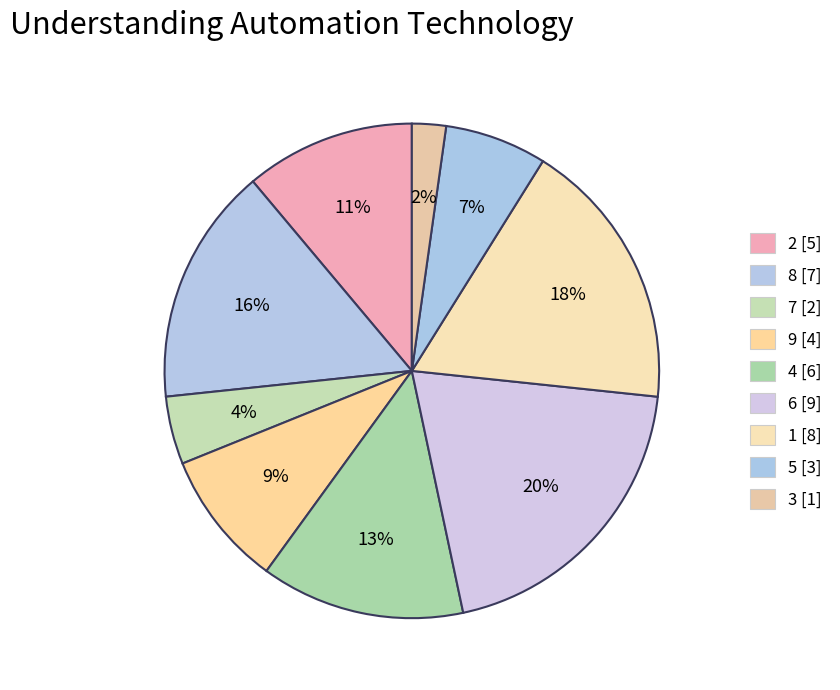

How many segments does this pie chart have?

9